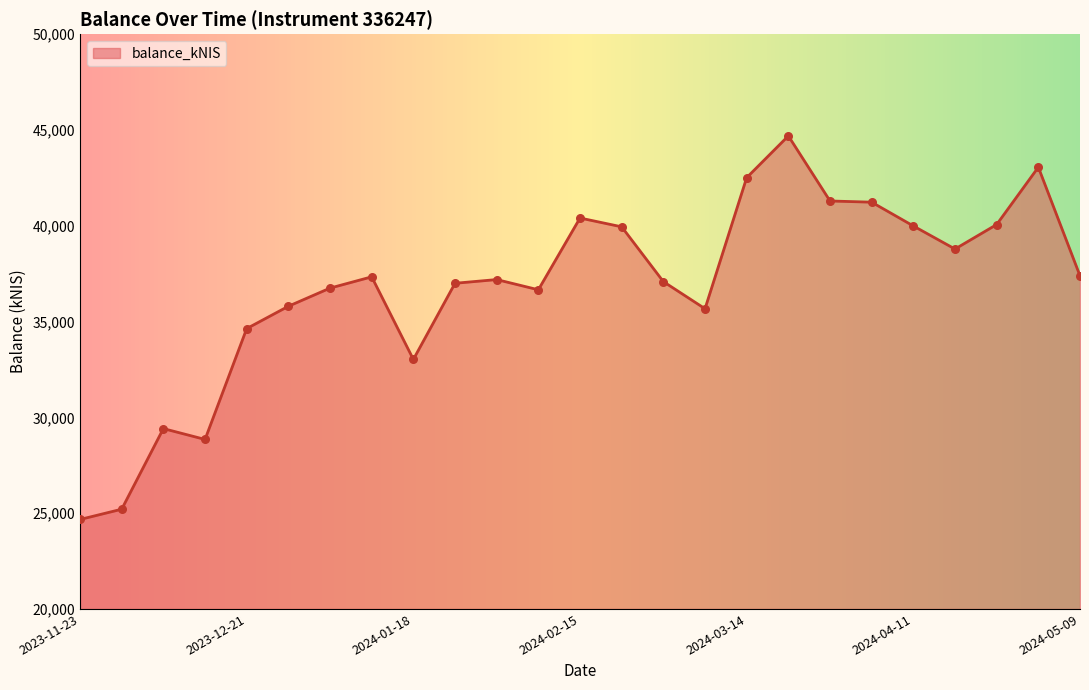

What is the difference between the maximum and minimum values?

20019.5